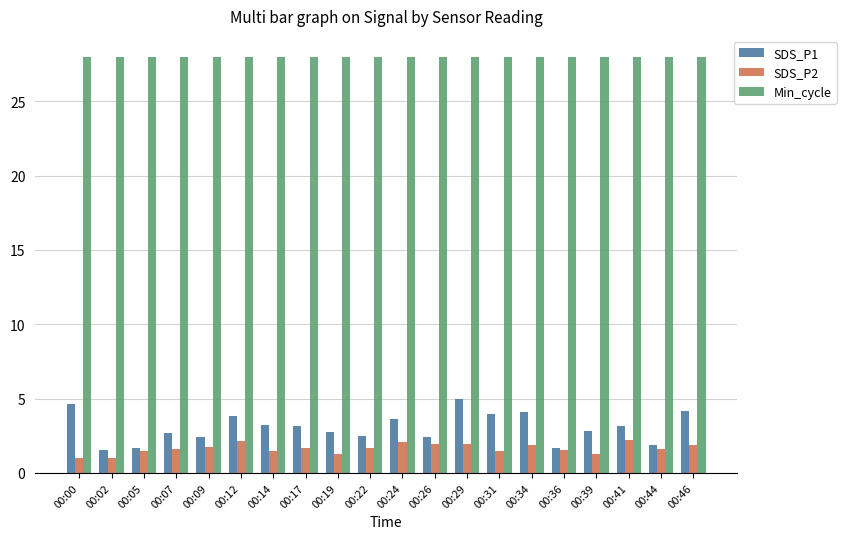

Does the chart contain stacked bars?

No